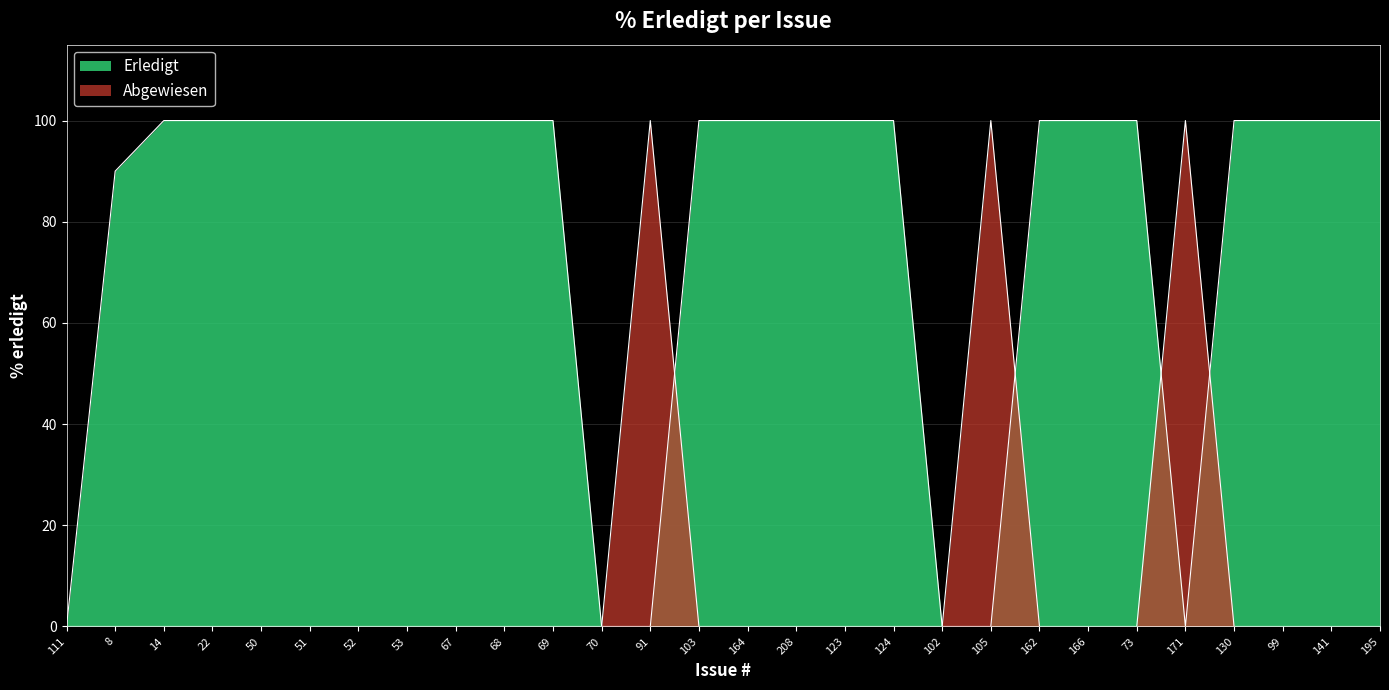

Reading left to right, transcribe all the data shown in this chart.

Erledigt: 111=0	8=90	14=100	22=100	50=100	51=100	52=100	53=100	67=100	68=100	69=100	70=0	91=0	103=100	164=100	208=100	123=100	124=100	102=0	105=0	162=100	166=100	73=100	171=0	130=100	99=100	141=100	195=100
Abgewiesen: 111=0	8=0	14=0	22=0	50=0	51=0	52=0	53=0	67=0	68=0	69=0	70=0	91=100	103=0	164=0	208=0	123=0	124=0	102=0	105=100	162=0	166=0	73=0	171=100	130=0	99=0	141=0	195=0